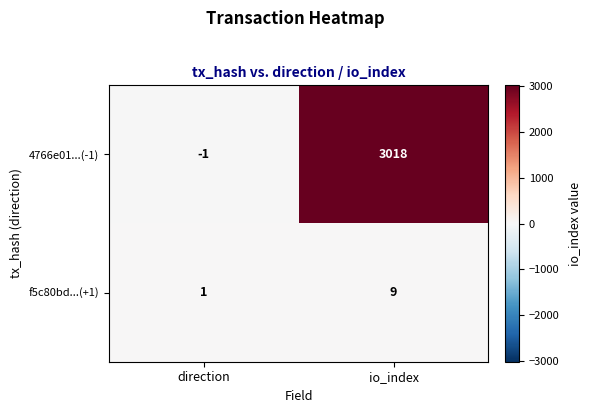

Where is f5c80bd...(+1) nearest to the value 5?

direction